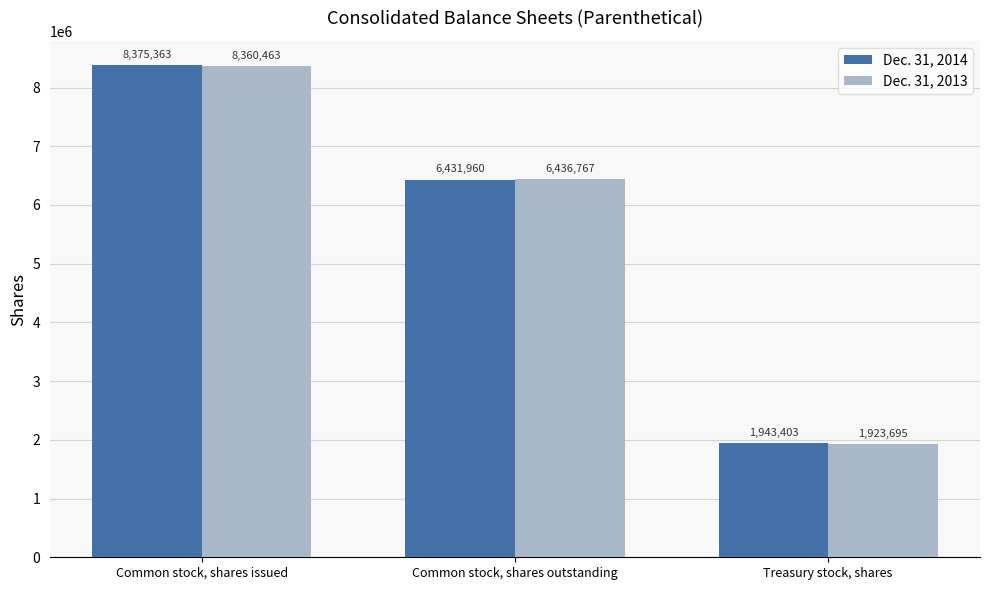

What is the value of the Dec. 31, 2014 bar at the 1st from the left?

8375363